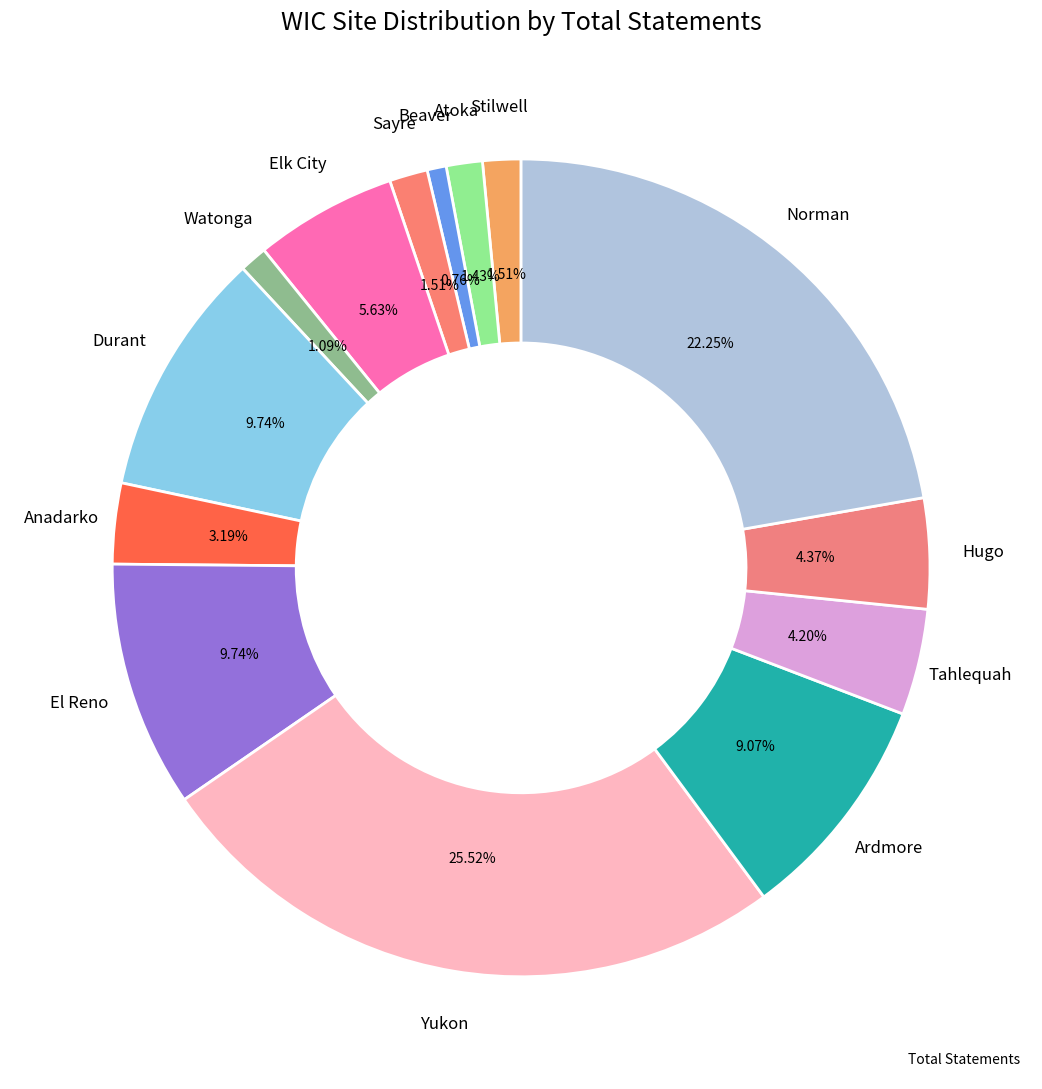

Count the number of slices in the pie.

14